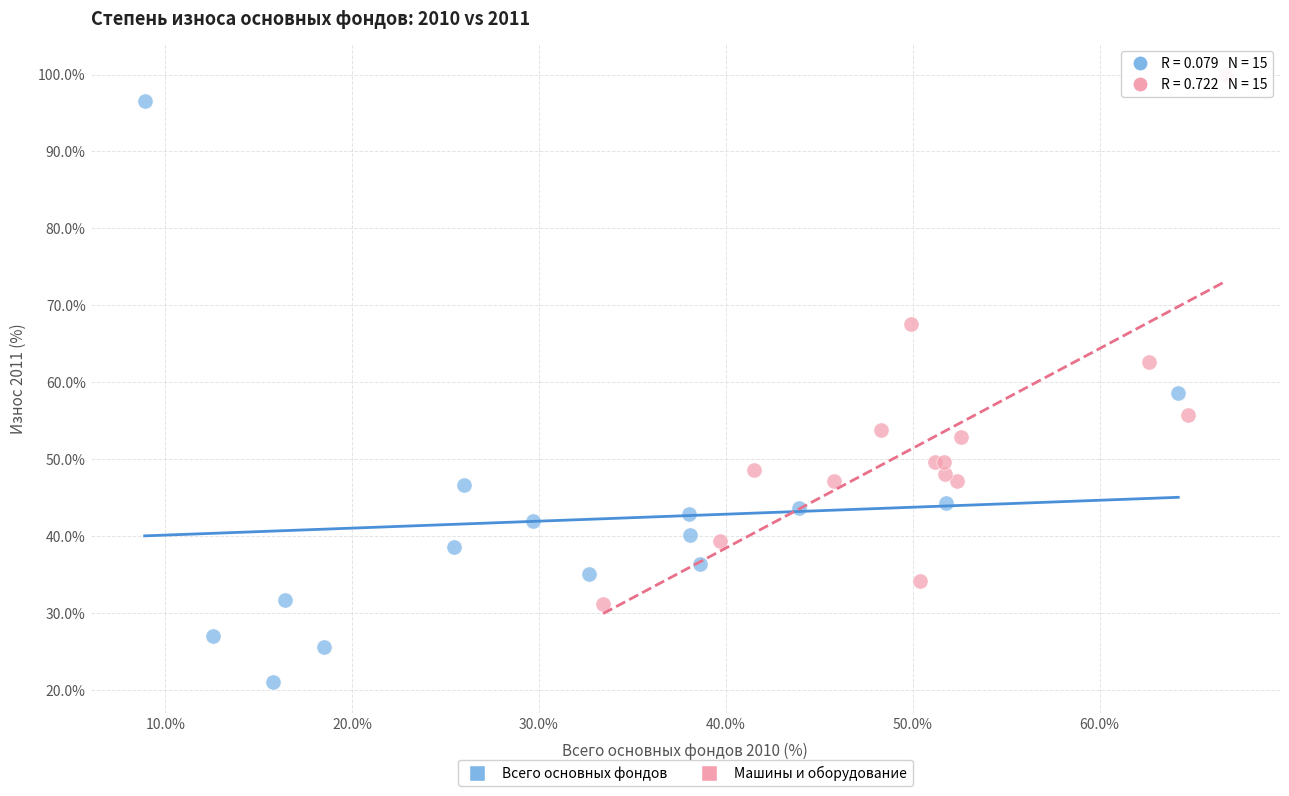

Which series contains the highest Y value?

Машины и оборудование